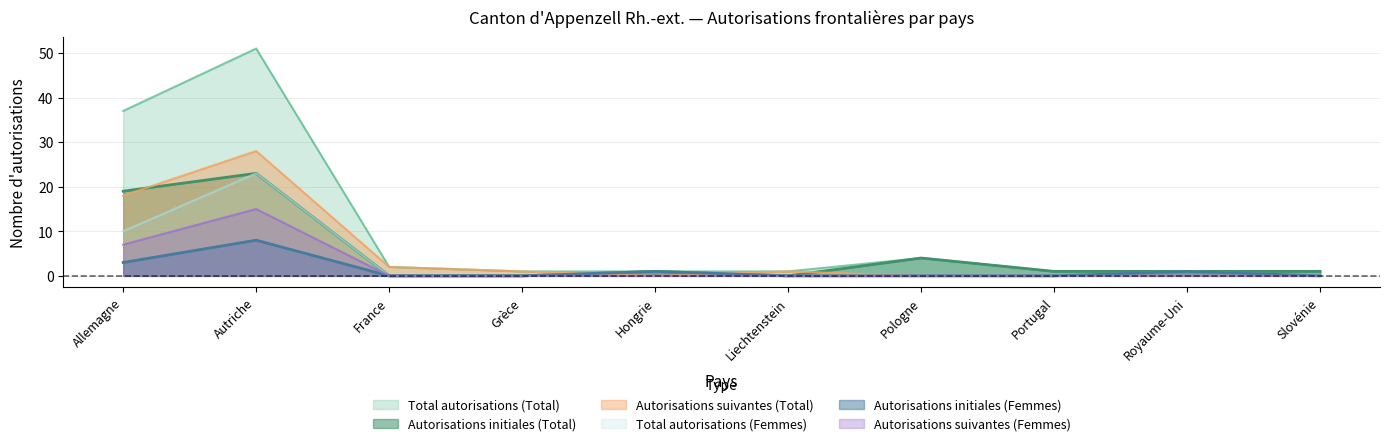

Between Portugal and Liechtenstein, which is larger?

Portugal